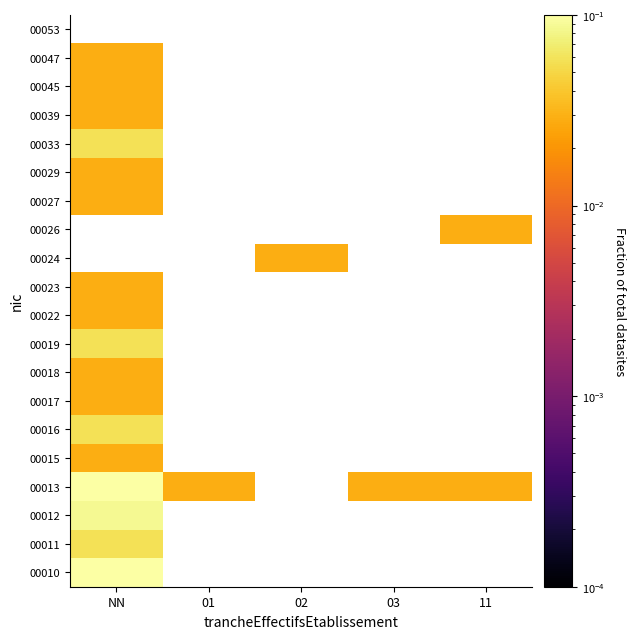

How many positive values does the 00018 series have?

1